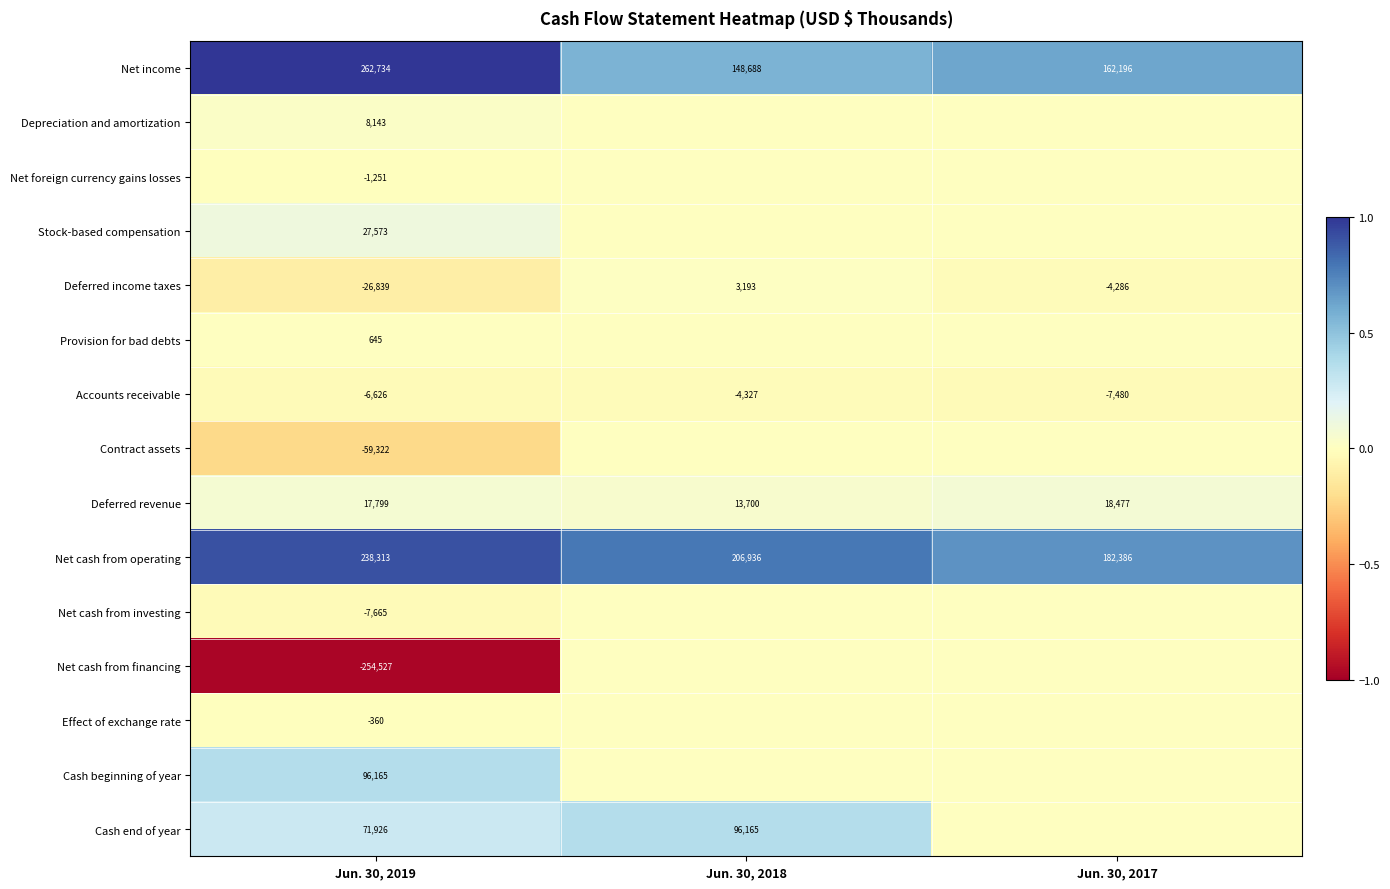

The value of Depreciation and amortization at Jun. 30, 2019 is 8143. True or false?

True